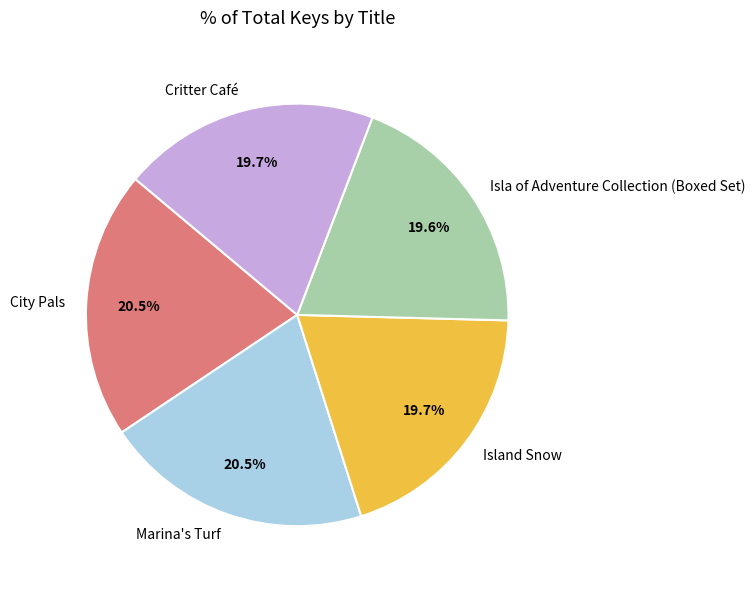

To the nearest percent, what portion does Isla of Adventure Collection (Boxed Set) represent?

20%